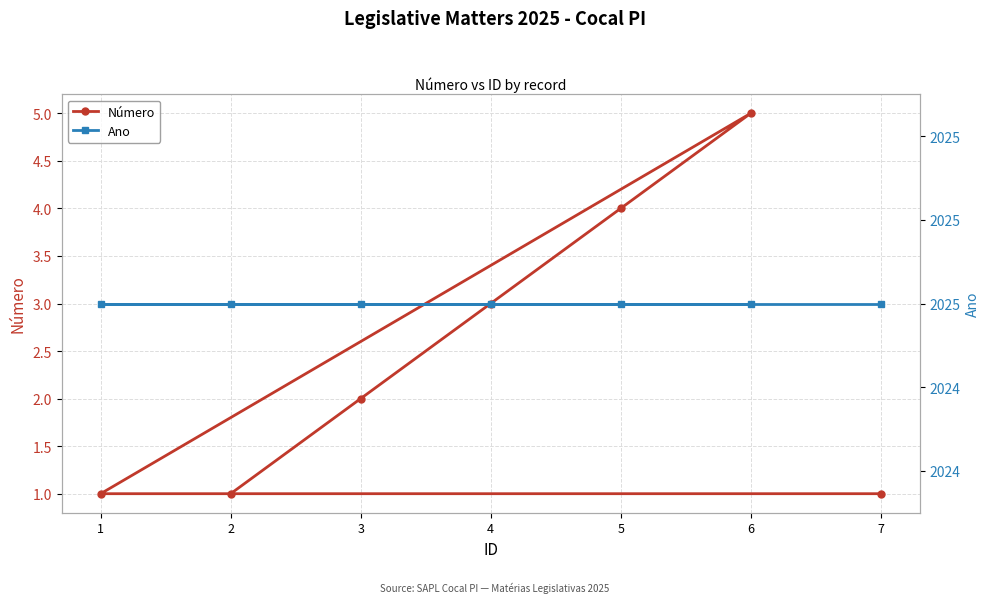

List the series in order of their overall mean, highest first.

Ano, Número